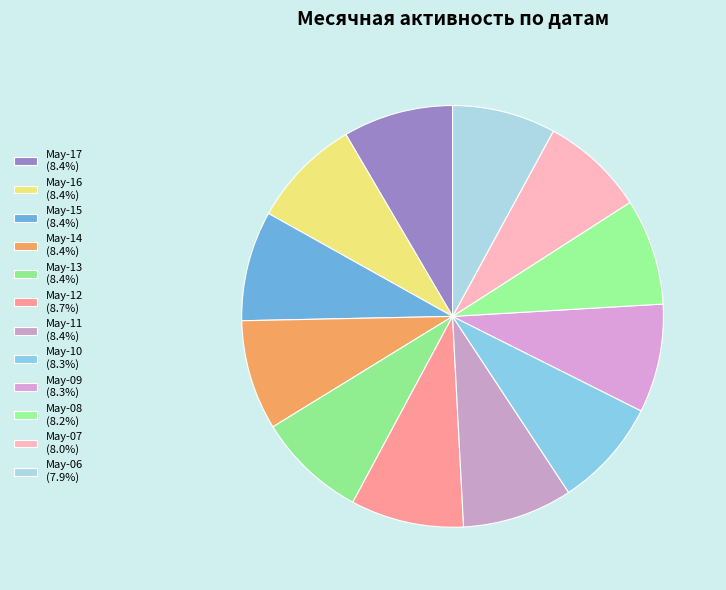

Count the number of slices in the pie.

12